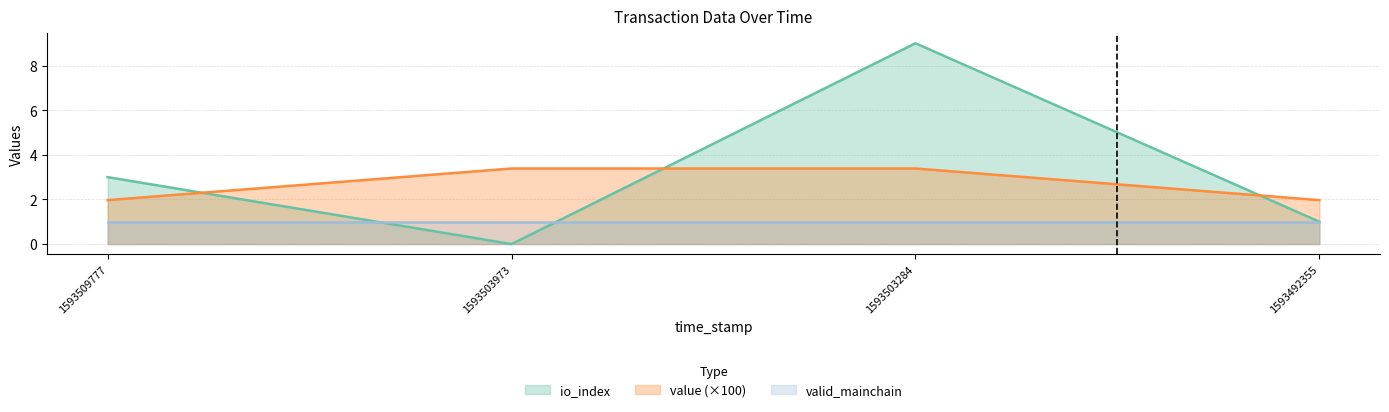

What is the difference between the maximum and minimum values in the io_index series?

9.0